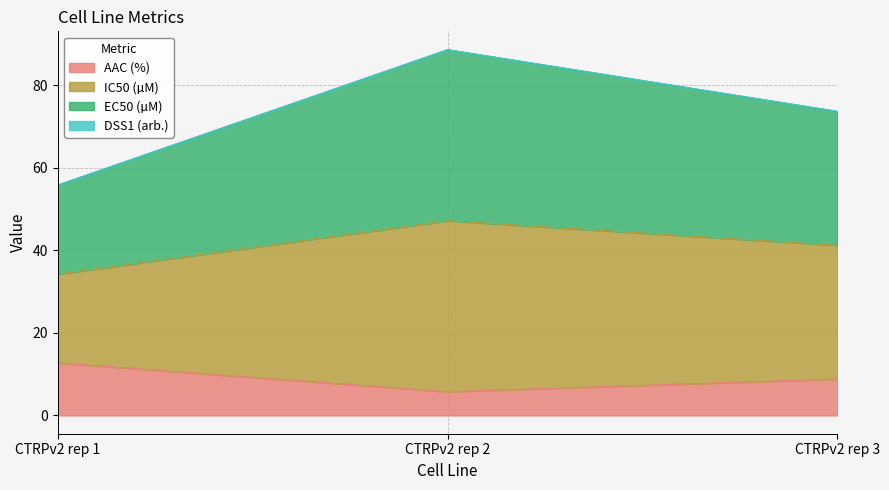

Which series has the largest total across all categories?

EC50 (µM)